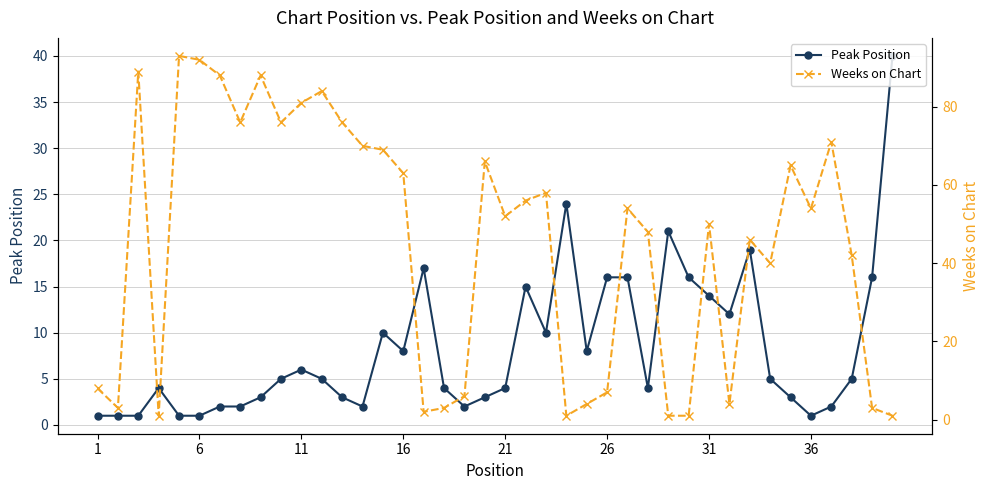

Is the value of Peak Position at 14 greater than the value of Weeks on Chart at 35?

No